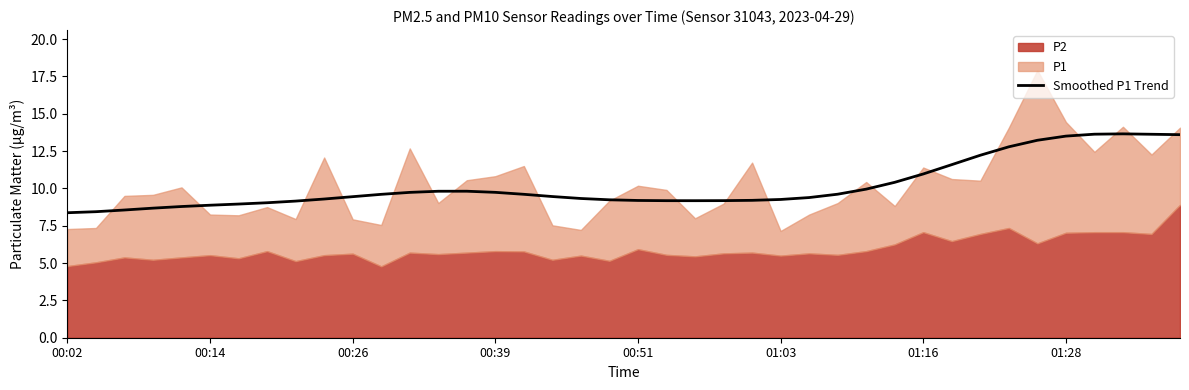

What is the difference between the maximum and minimum values?

5.3